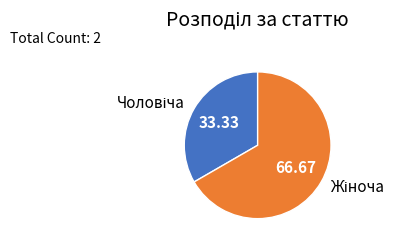

Is there a majority slice in this chart?

Yes